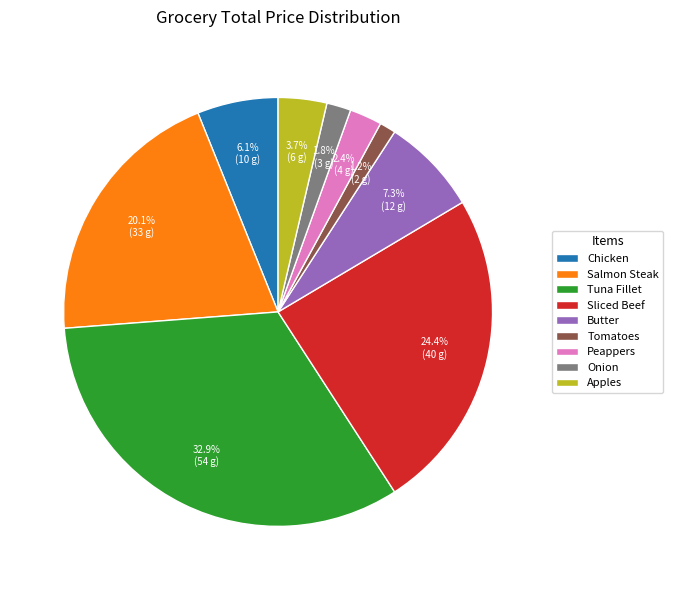

Rank the categories by value from lowest to highest.

Tomatoes, Onion, Peappers, Apples, Chicken, Butter, Salmon Steak, Sliced Beef, Tuna Fillet